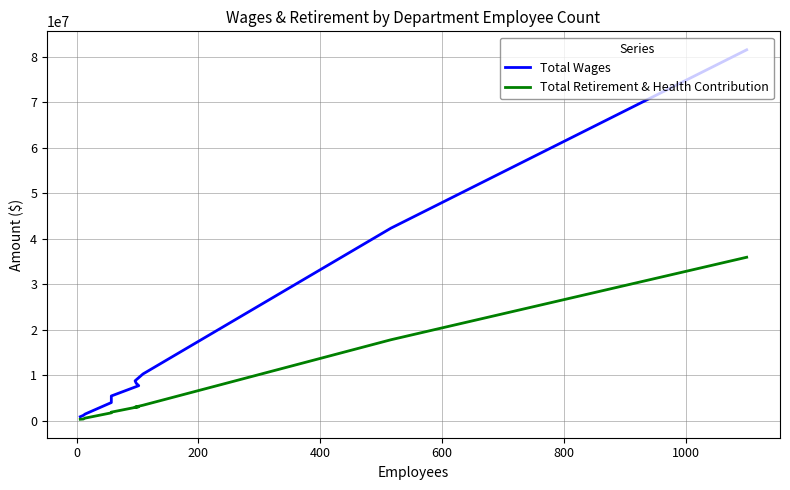

True or false: Total Retirement & Health Contribution has a value of 99035 at 10.

False